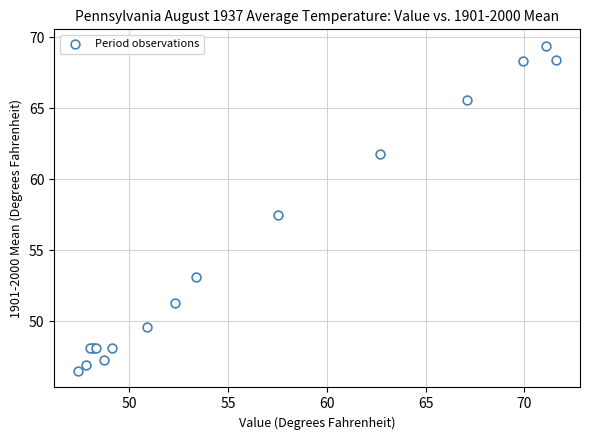

What Y value in the scatter plot is closest to 57?

57.5